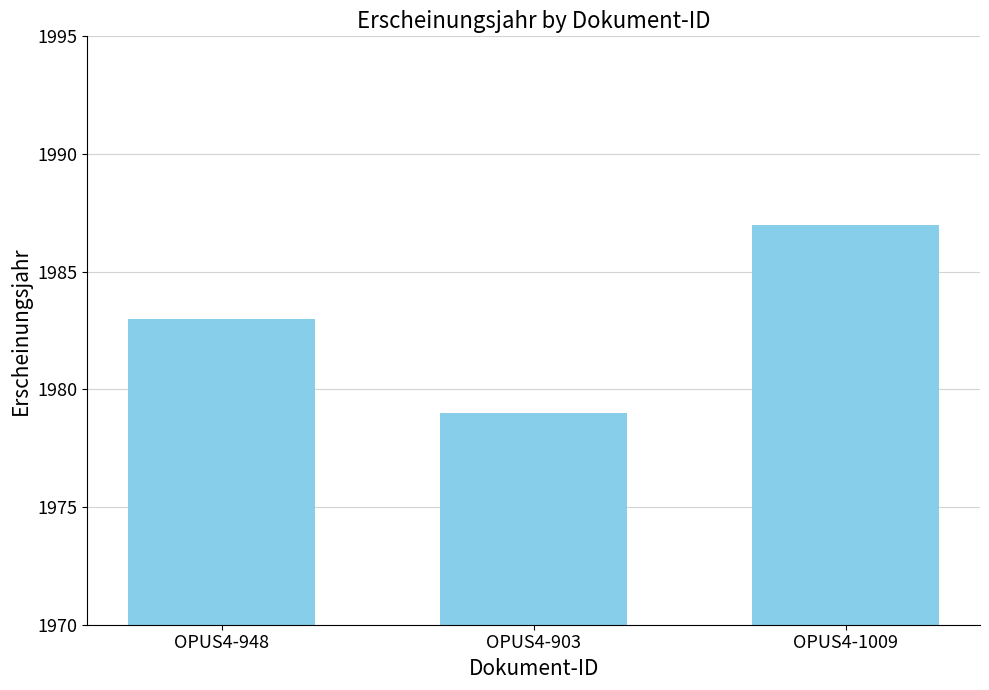

Count the values in the range 1979 to 1987.

3